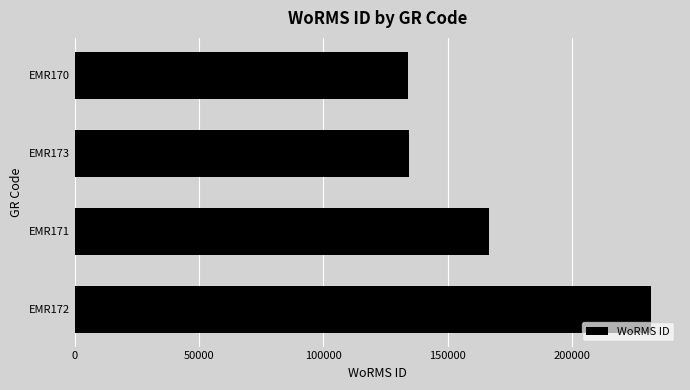

Where is the data nearest to the value 182968?

EMR171